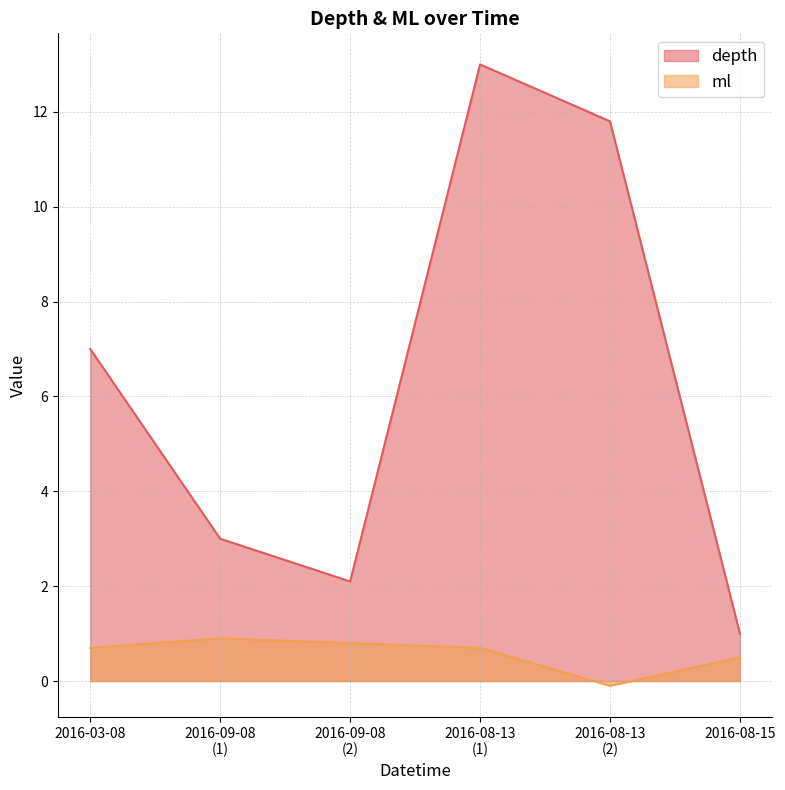

At which label does depth reach its peak?

2016-08-13
(1)